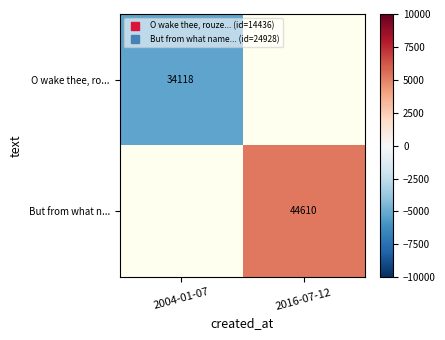

Which has a higher value, 2004-01-07 or 2016-07-12?

2016-07-12